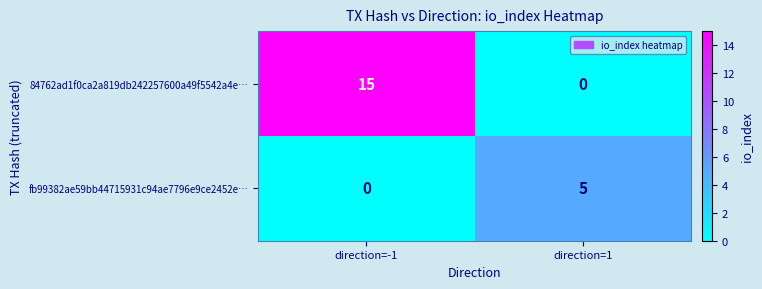

The fb99382ae59bb44715931c94ae7796e9ce2452e… series shows 2 at direction=-1. True or false?

False